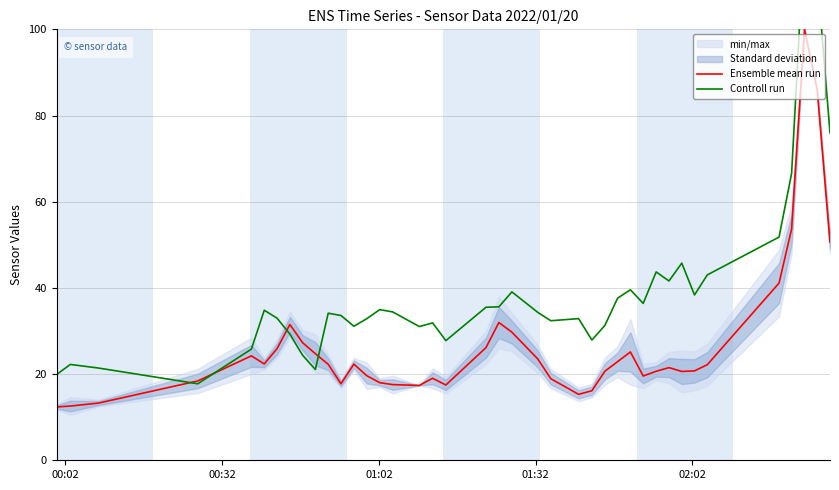

What is the lowest value of the Ensemble mean run series?

12.4